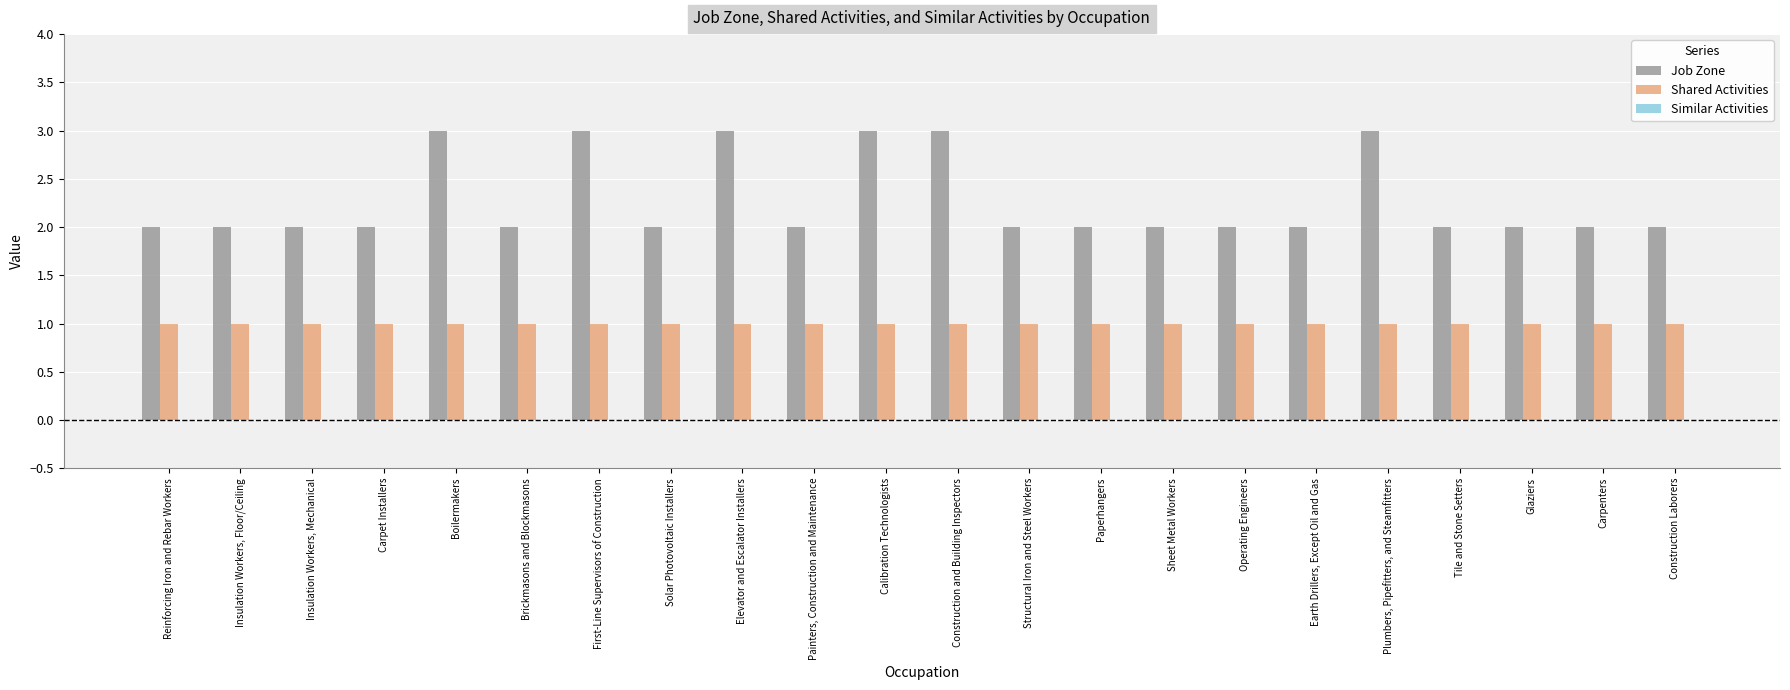

Between Elevator and Escalator Installers and Painters, Construction and Maintenance, which series saw the biggest shift?

Job Zone